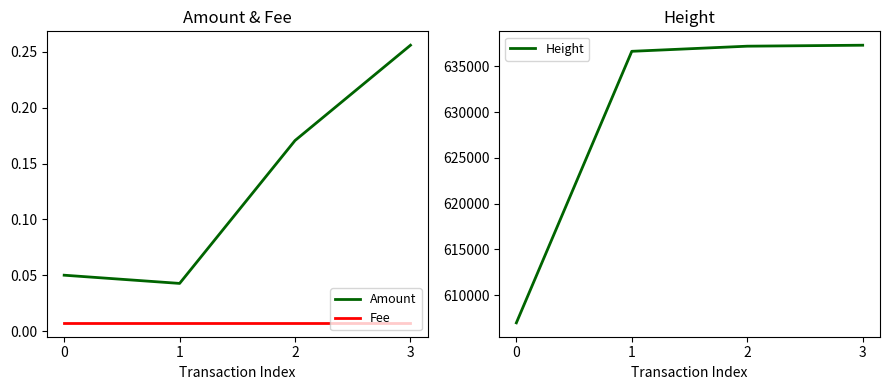

What is the difference between the maximum and second lowest values in the Height series?

666